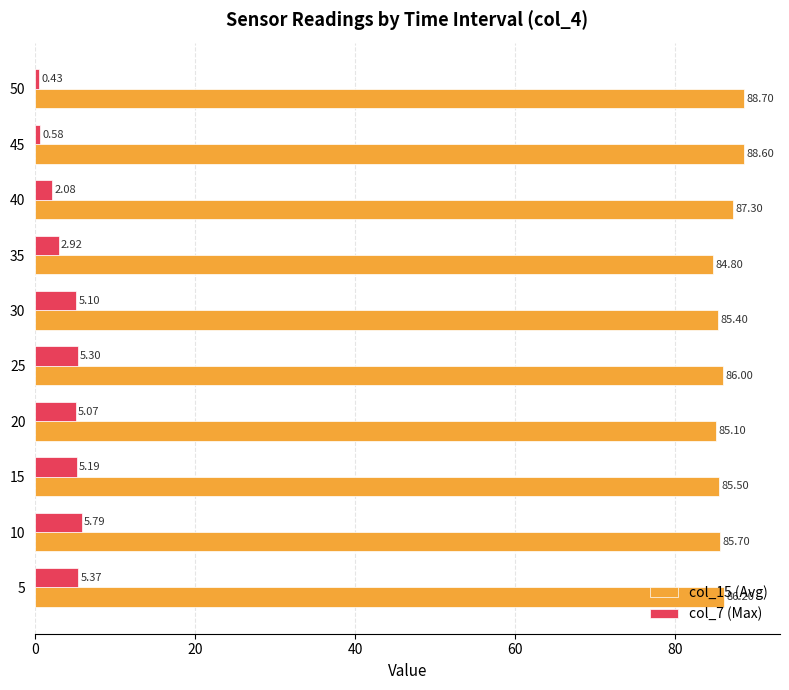

Which label corresponds to the largest value in the chart?

50